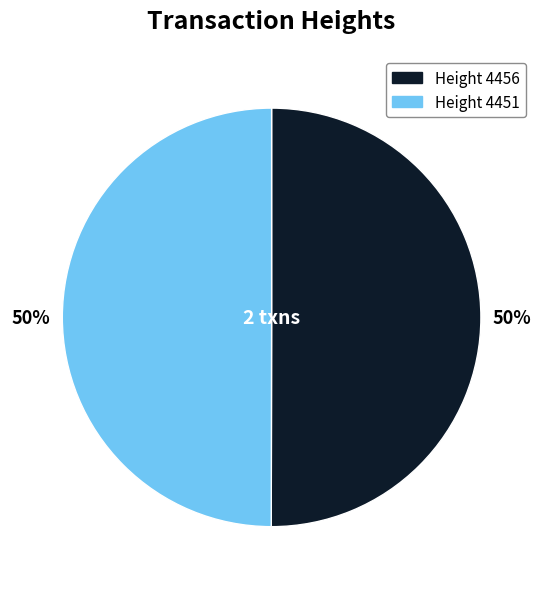

To the nearest percent, what is the average slice percentage?

50%